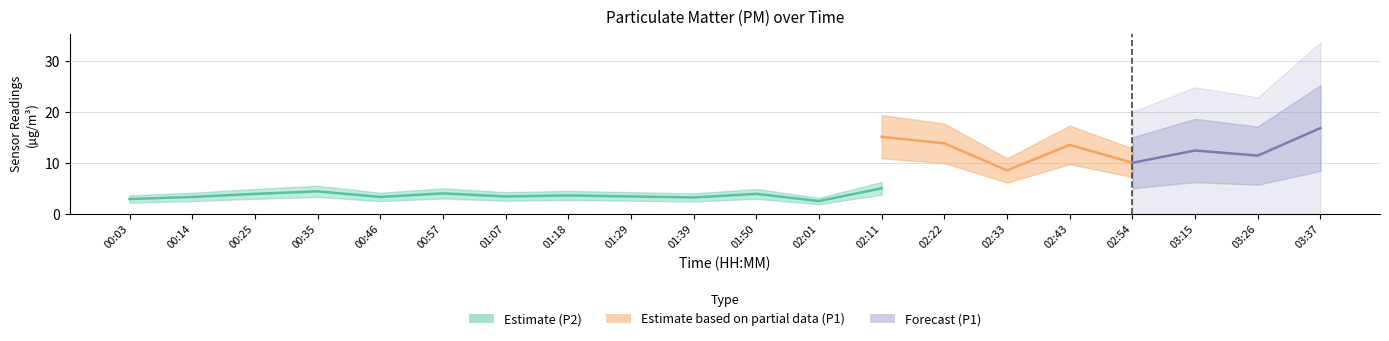

What is the label of the 16th point from the right?

00:46